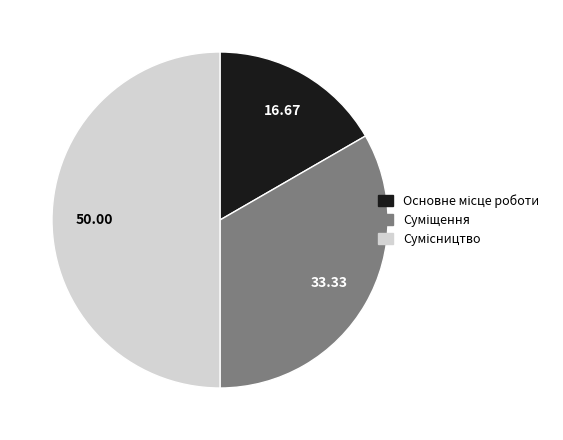

How many slices are in this pie chart?

3